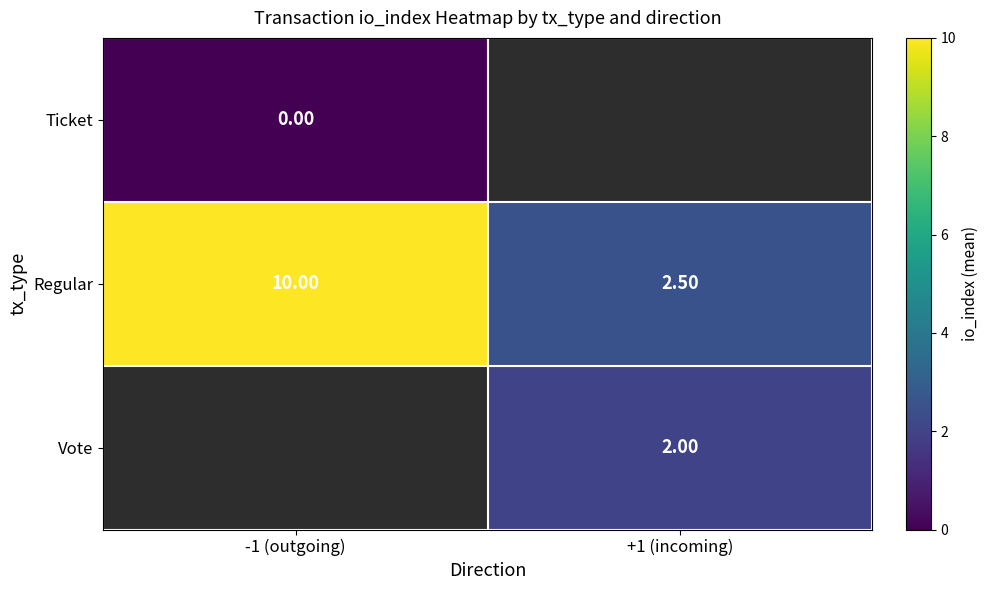

List the labels in order of Regular value, smallest first.

+1 (incoming), -1 (outgoing)